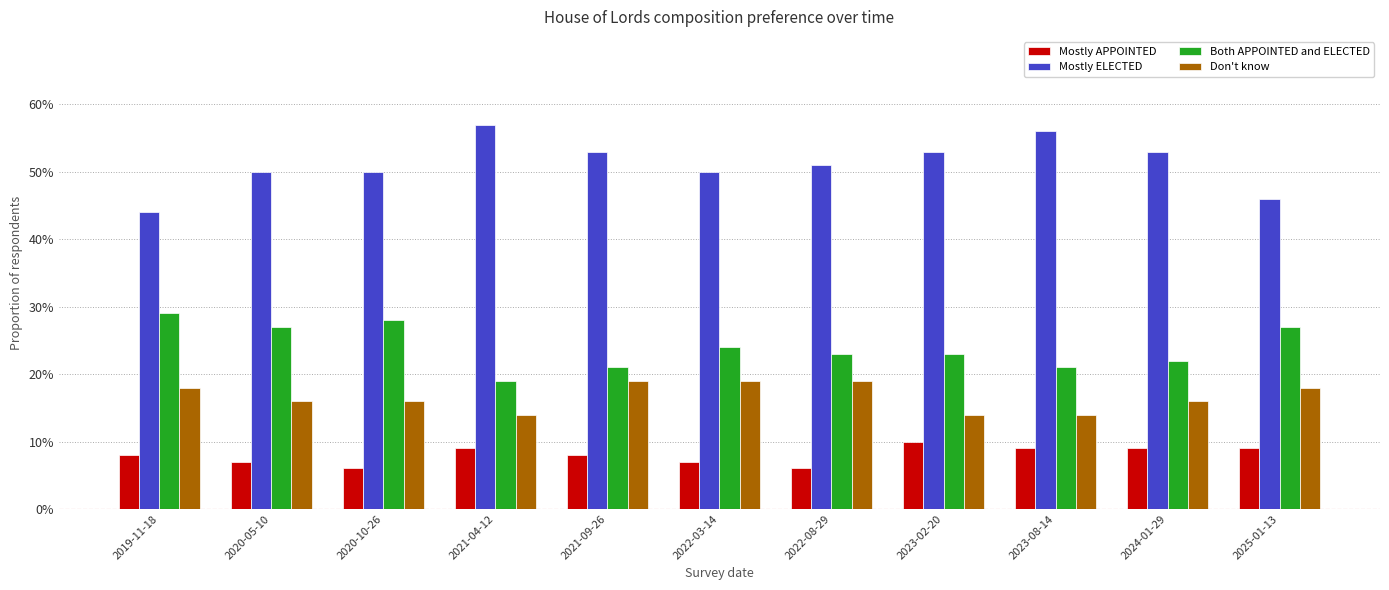

What is the total value across all series at 2022-03-14?

1.0